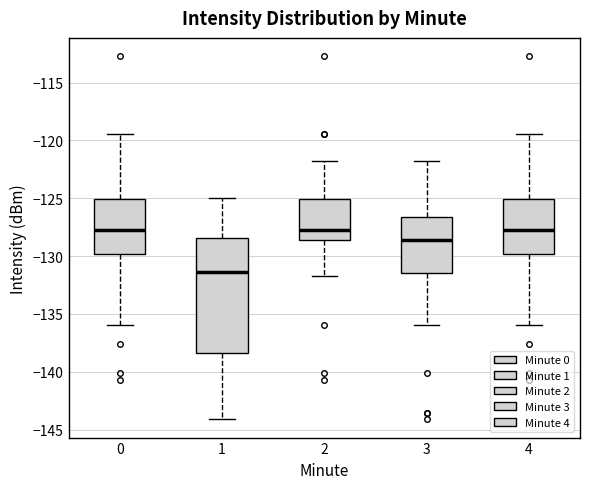

Reading left to right, transcribe this box plot: for each box, give where its median line is, the range the box spans, and where its two whiskers end, as read against the y-axis. The values are not printed on the chart, so give them approximately, as read against the axis.

0: median -128.0, box -130.0 to -125.0, whiskers -136.0 to -119.5
1: median -131.5, box -138.5 to -128.5, whiskers -144.0 to -125.0
2: median -127.5, box -128.5 to -125.0, whiskers -132.0 to -122.0
3: median -128.5, box -131.5 to -126.5, whiskers -136.0 to -122.0
4: median -128.0, box -130.0 to -125.0, whiskers -136.0 to -119.5